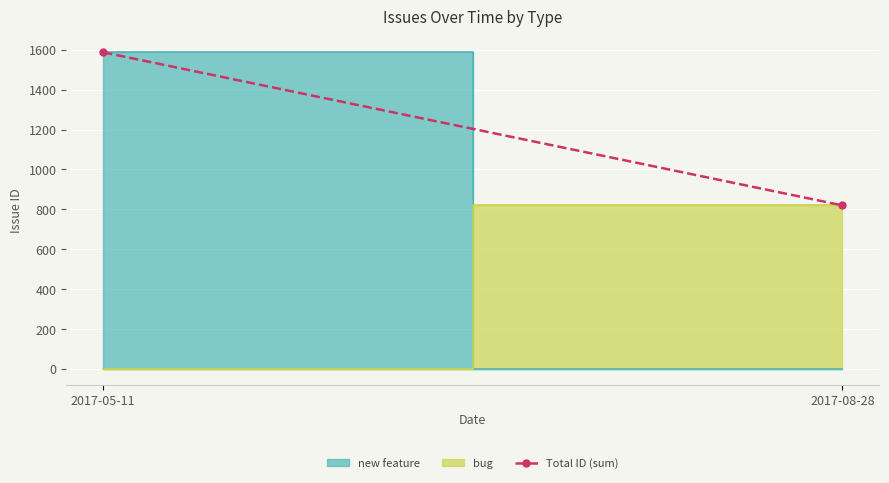

What is the label of the 2nd point from the right?

2017-05-11